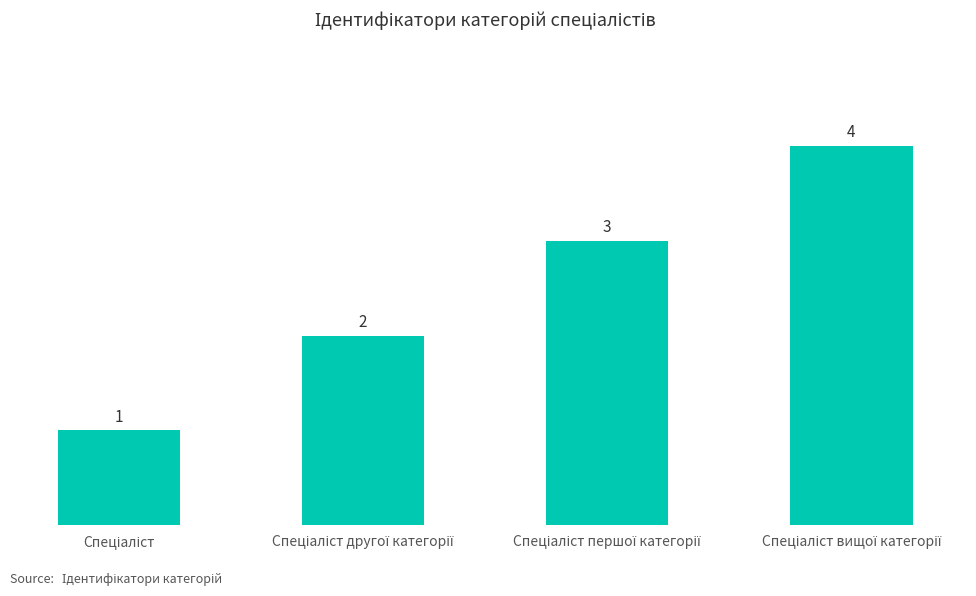

What is the maximum value shown in the chart?

4